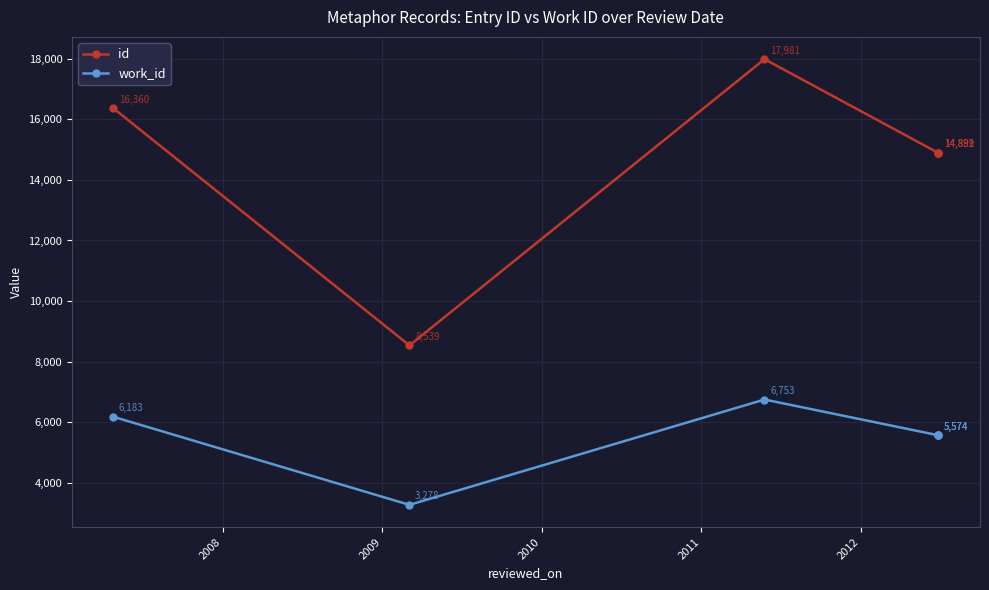

Does the chart display data point markers on the line(s)?

Yes